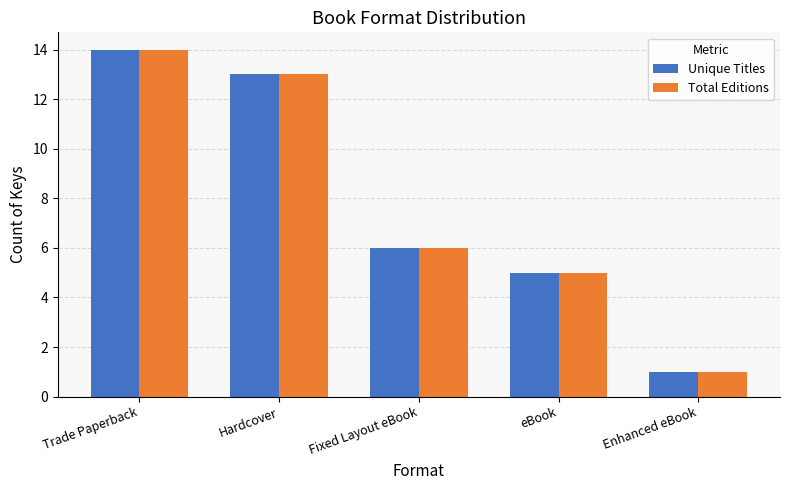

How many bars are there in total?

10